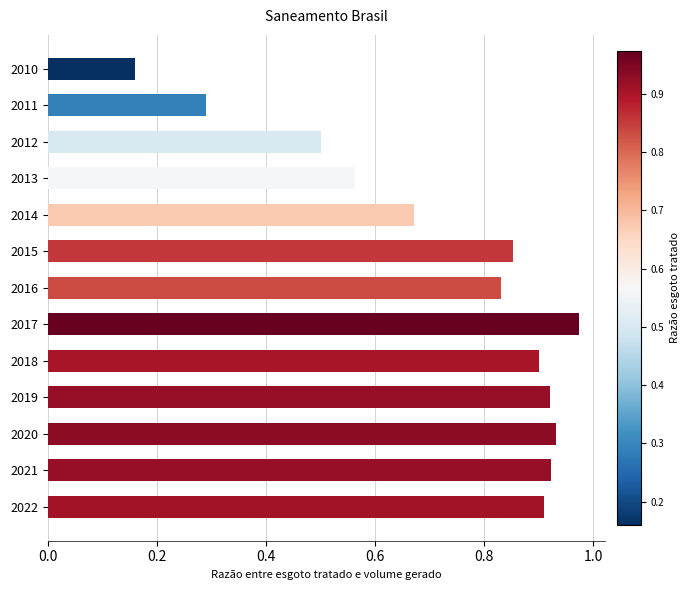

Between 2013 and 2017, which is larger?

2017